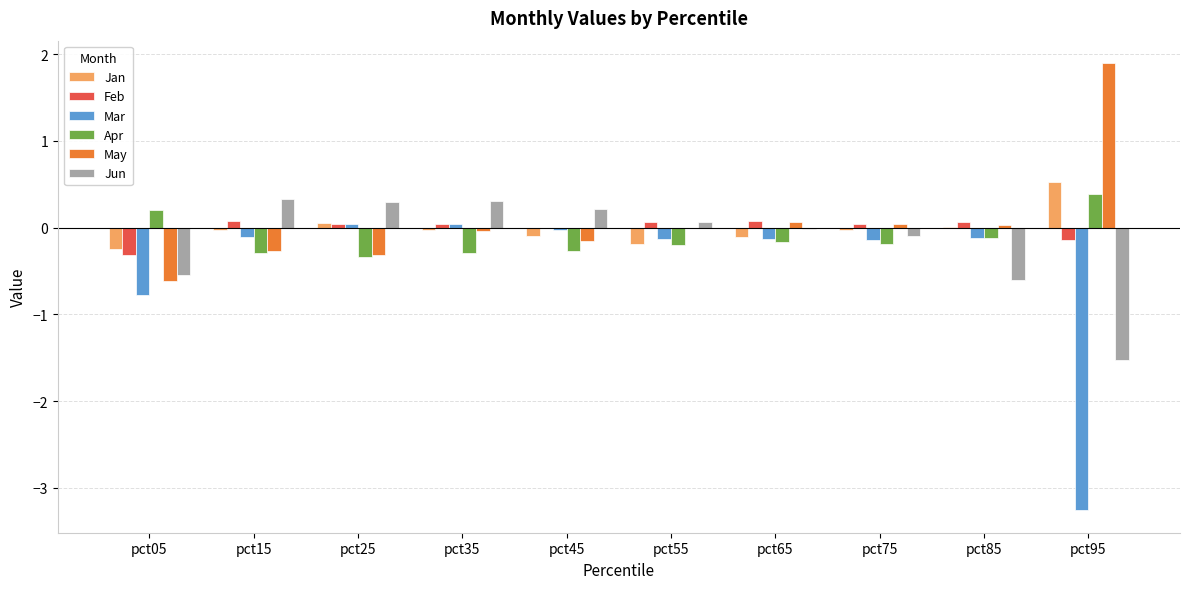

What is the maximum value shown in the chart?

1.9